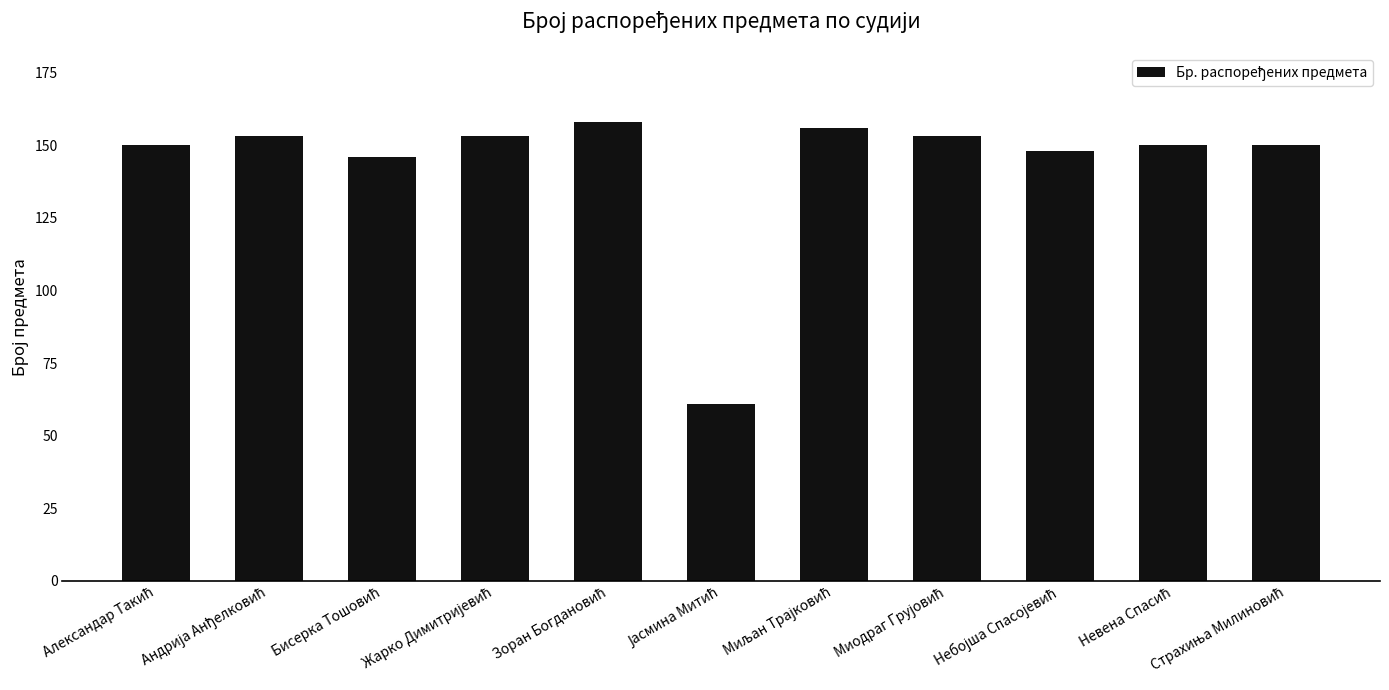

What is the value of the 6th bar from the left?

61